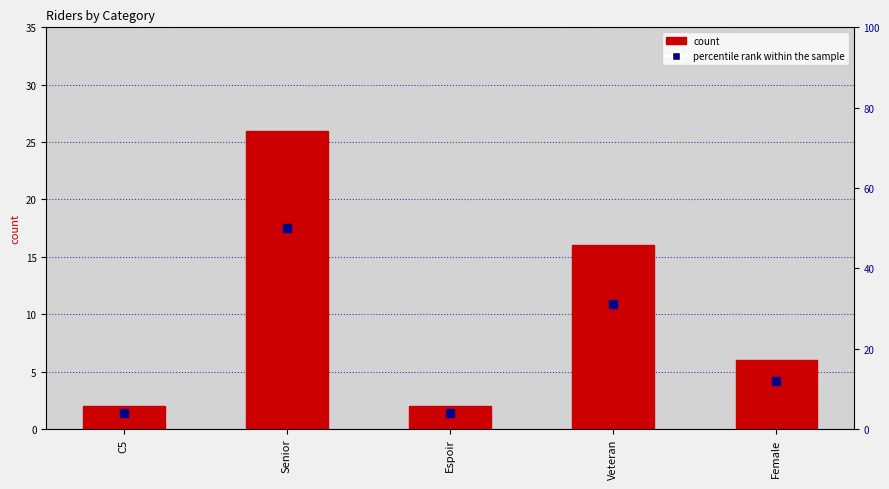

What is the sum of all count values?

52